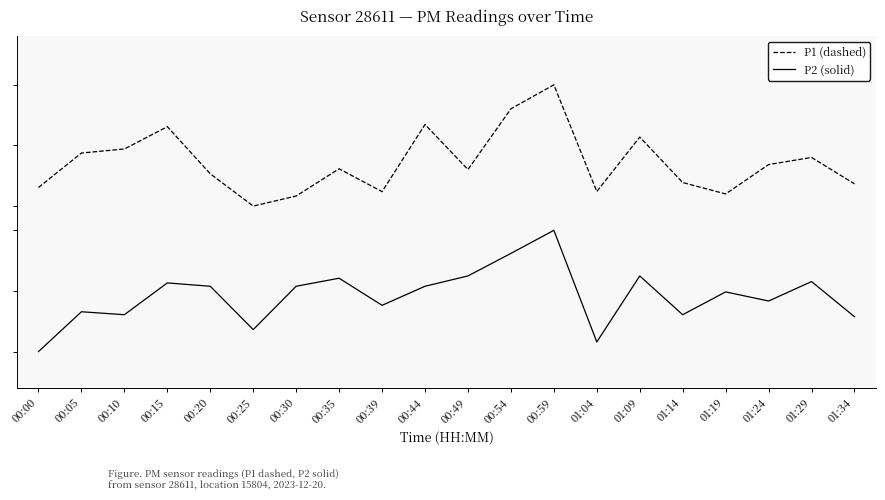

Which series has the largest range (max minus min)?

P1 (dashed)